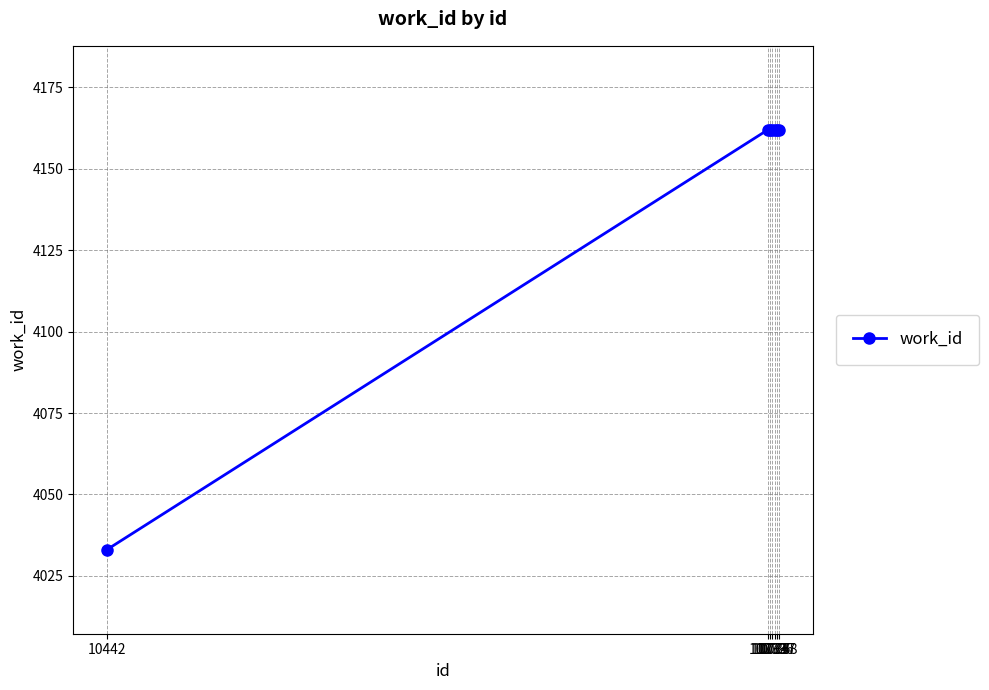

Between 10442 and 10736, which is larger?

10736